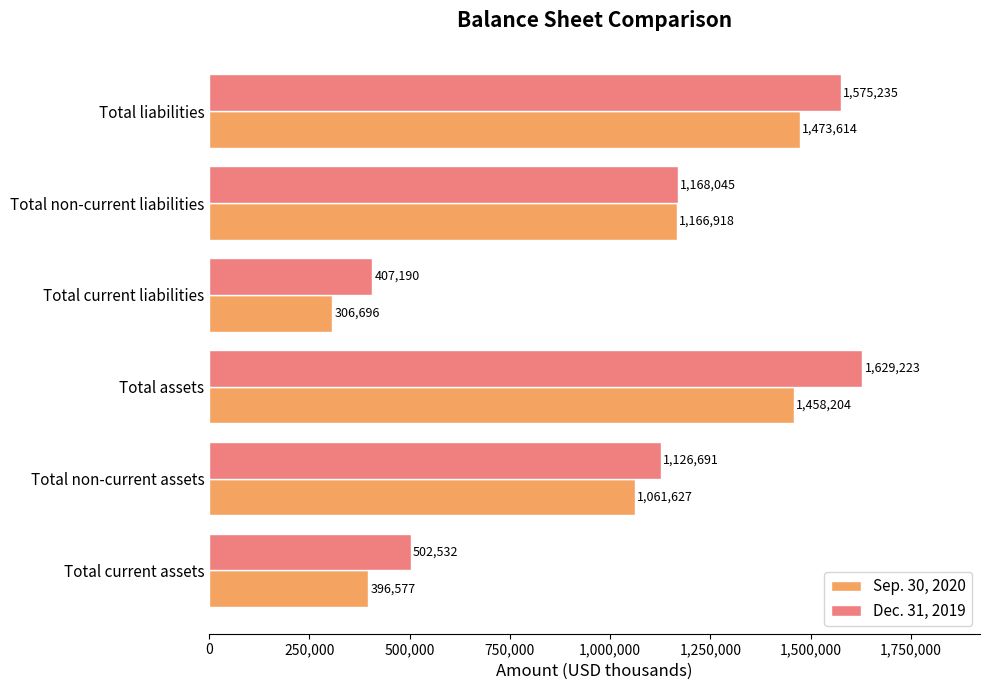

At how many categories does at least one series exceed 439152?

5